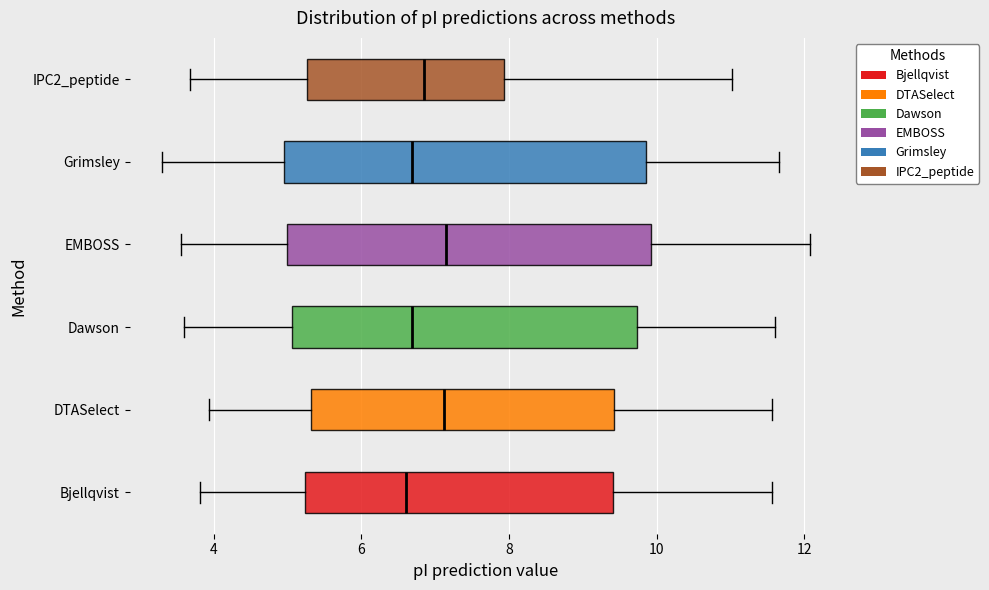

Where does the right whisker of the box for Grimsley end on the x-axis? The values are not printed on the chart, so give them approximately, as read against the axis.

11.6